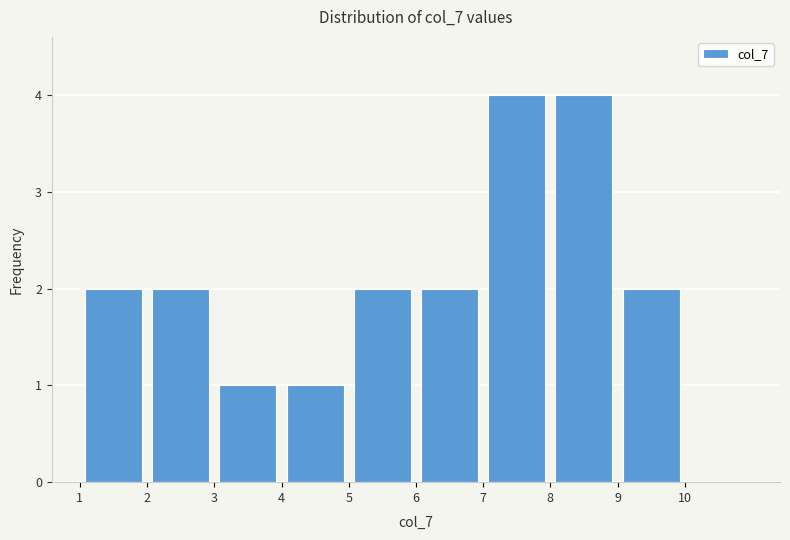

Reading left to right, transcribe this chart: for each bar, give the range it covers on the x-axis and its height. The values are not printed on the chart, so give them approximately, as read against the axis.

1 to 2: 2
2 to 3: 2
3 to 4: 1
4 to 5: 1
5 to 6: 2
6 to 7: 2
7 to 8: 4
8 to 9: 4
9 to 10: 2
10 to 11: 0